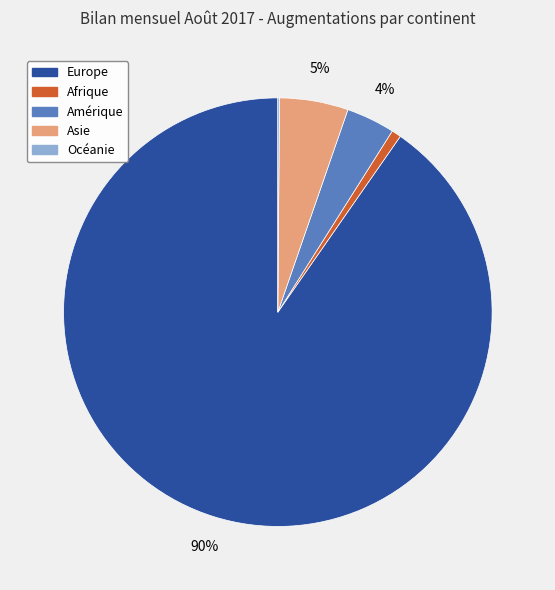

Which category has the biggest portion of the pie?

Europe